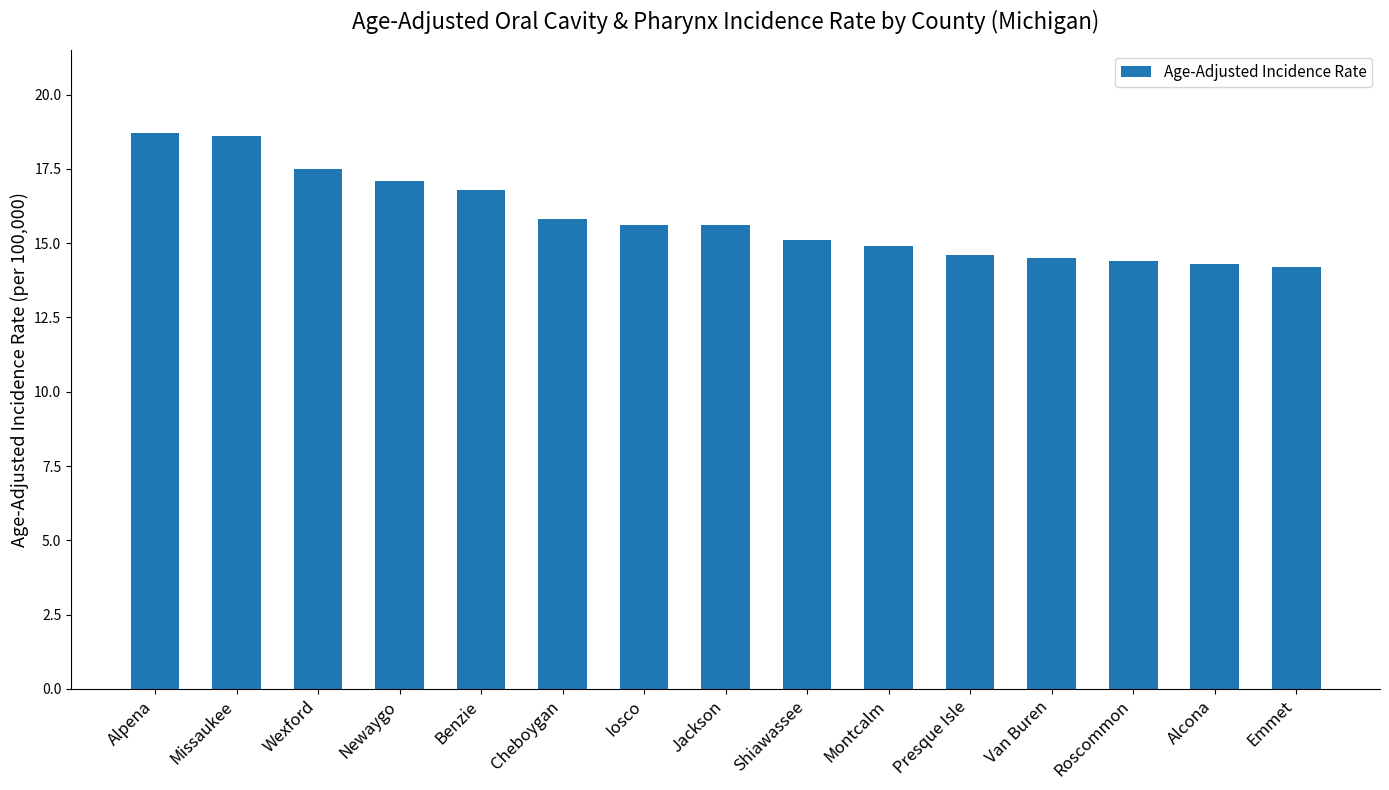

Reading left to right, what are all the values shown in this chart?

18.7	18.6	17.5	17.1	16.8	15.8	15.6	15.6	15.1	14.9	14.6	14.5	14.4	14.3	14.2